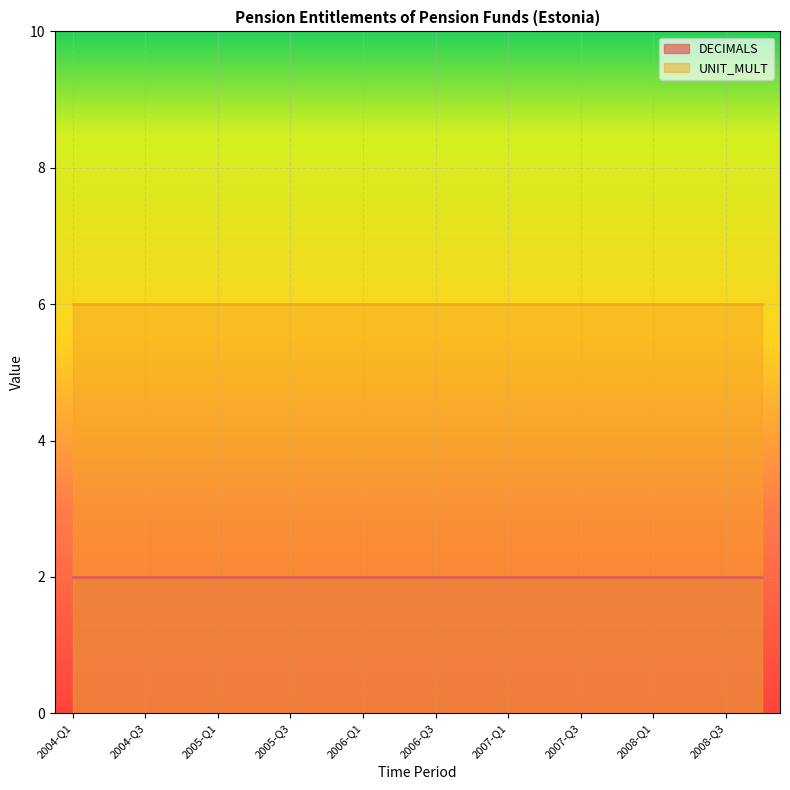

What is the sum of the UNIT_MULT values at 2004-Q3 and 2005-Q2?

12